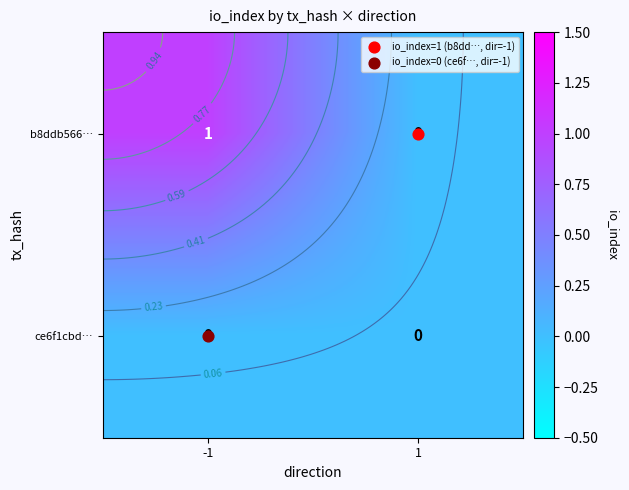

Is it true that b8ddb566… equals 0 at 1?

False